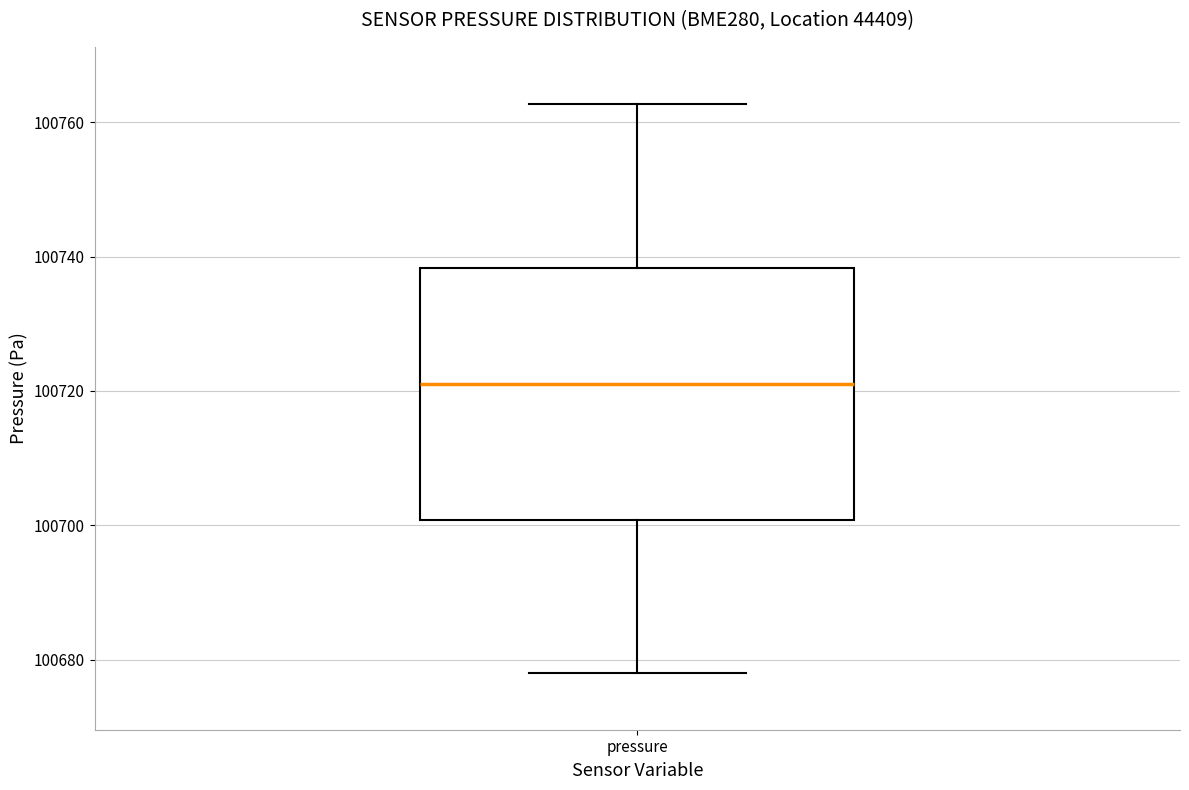

Where does the median line of the box for pressure sit on the y-axis? The values are not printed on the chart, so give them approximately, as read against the axis.

100722